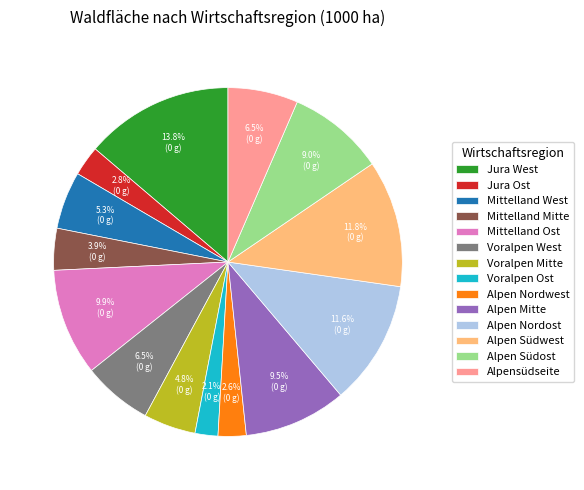

Is Voralpen Mitte the majority of the pie?

No